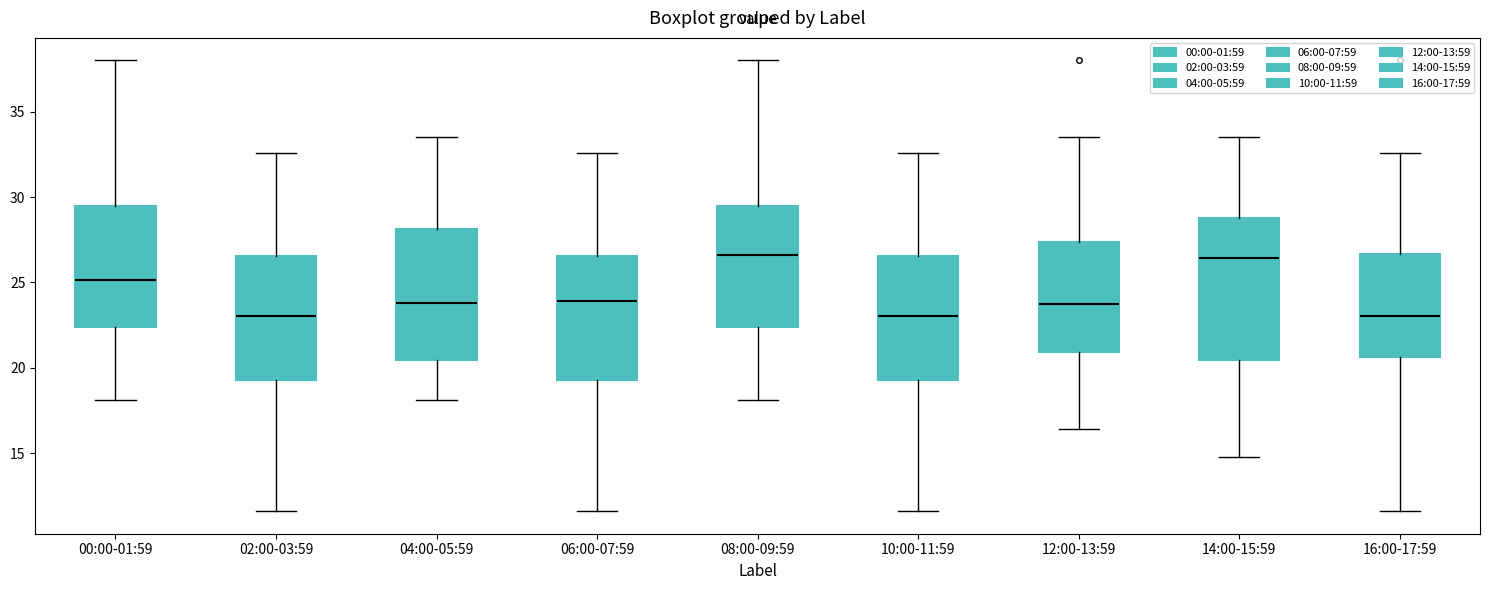

Comparing the boxes themselves (not the whiskers), which one is the tallest?

14:00-15:59